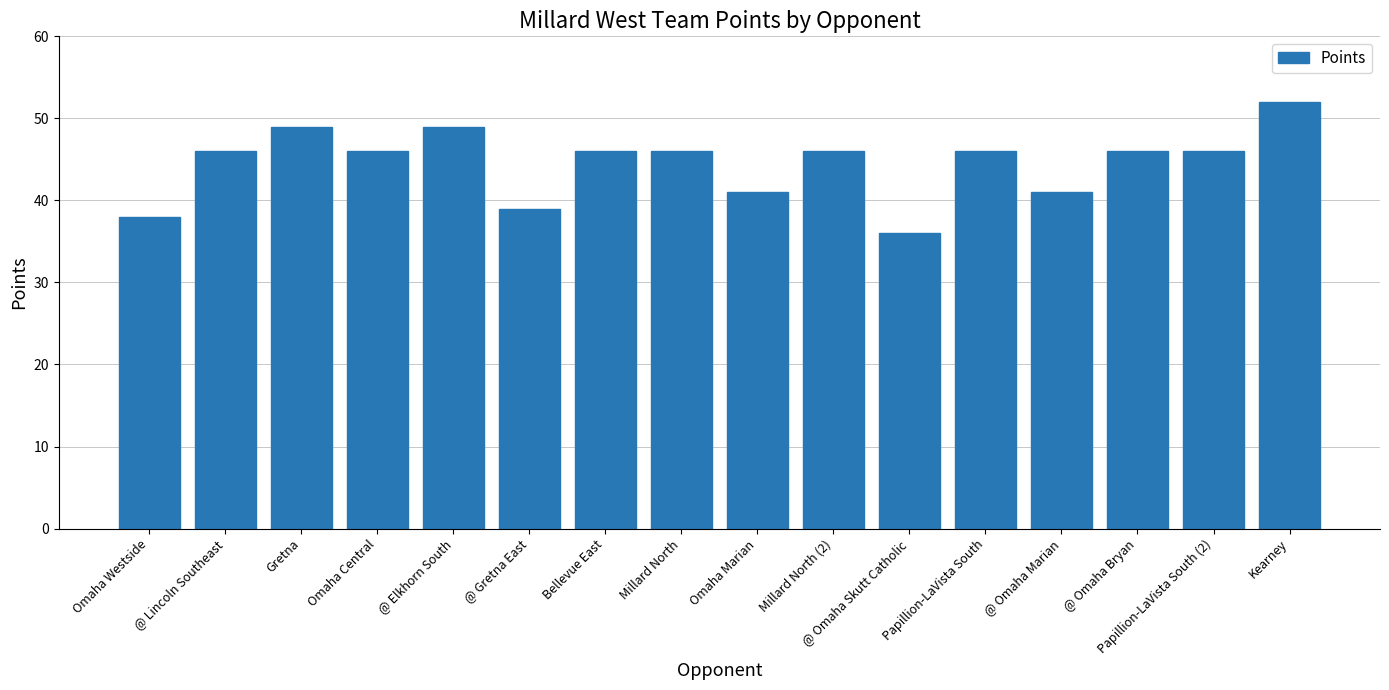

What is the difference between the maximum and minimum values?

16